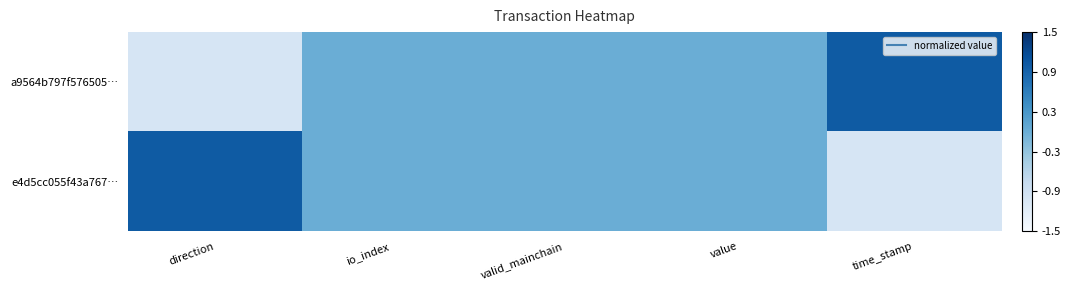

Rank the series by their maximum value, from lowest to highest.

a9564b797f576505…, e4d5cc055f43a767…